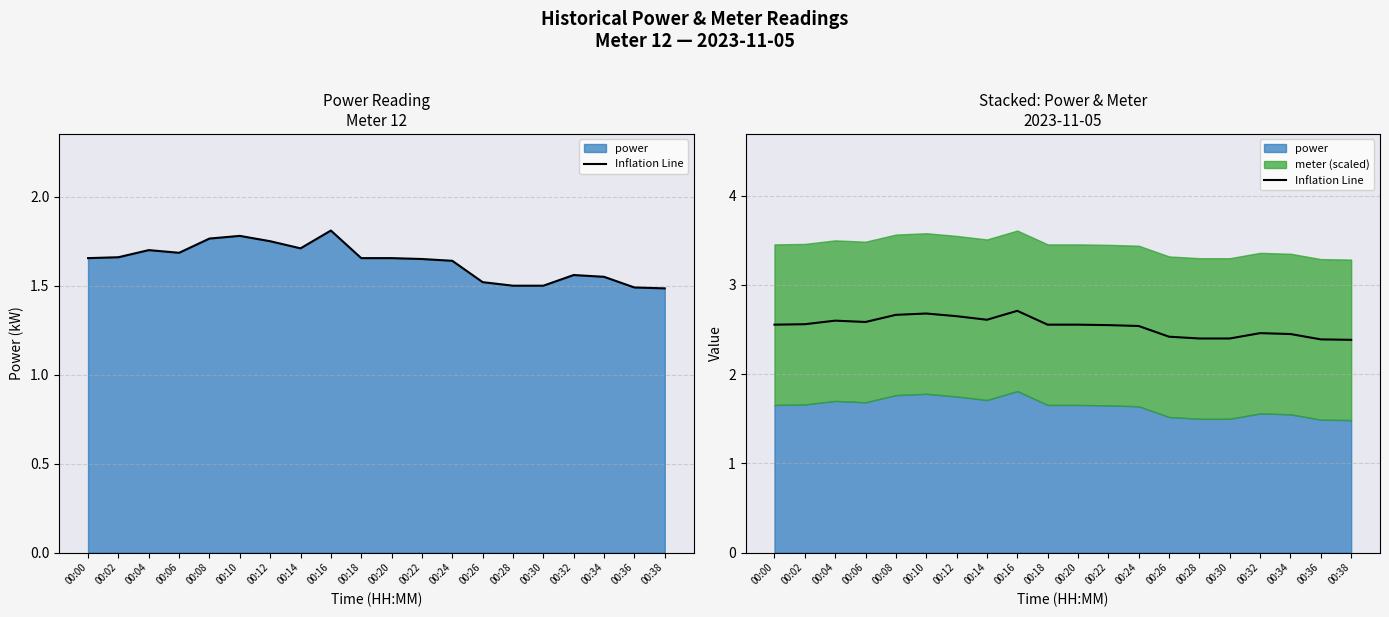

Is it true that the value at 00:26 is 1.5?

False